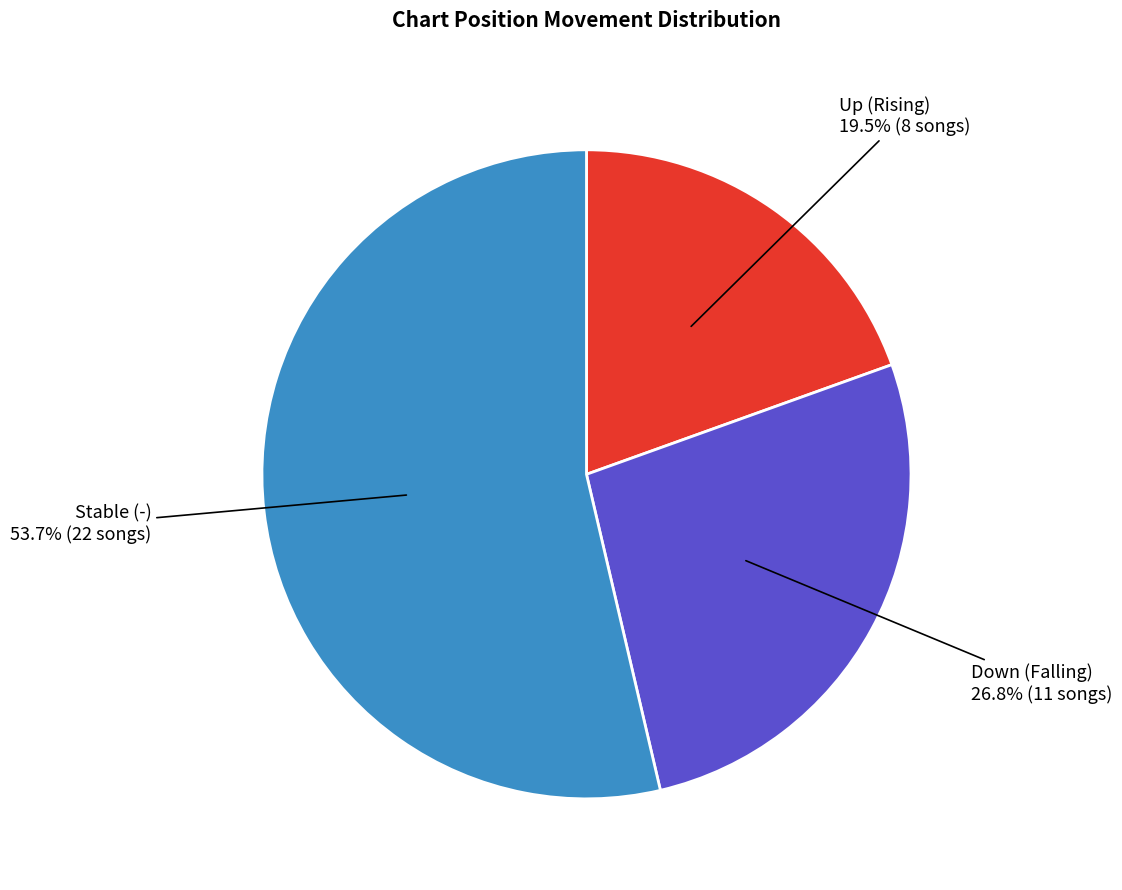

Does any single category account for the majority?

Yes